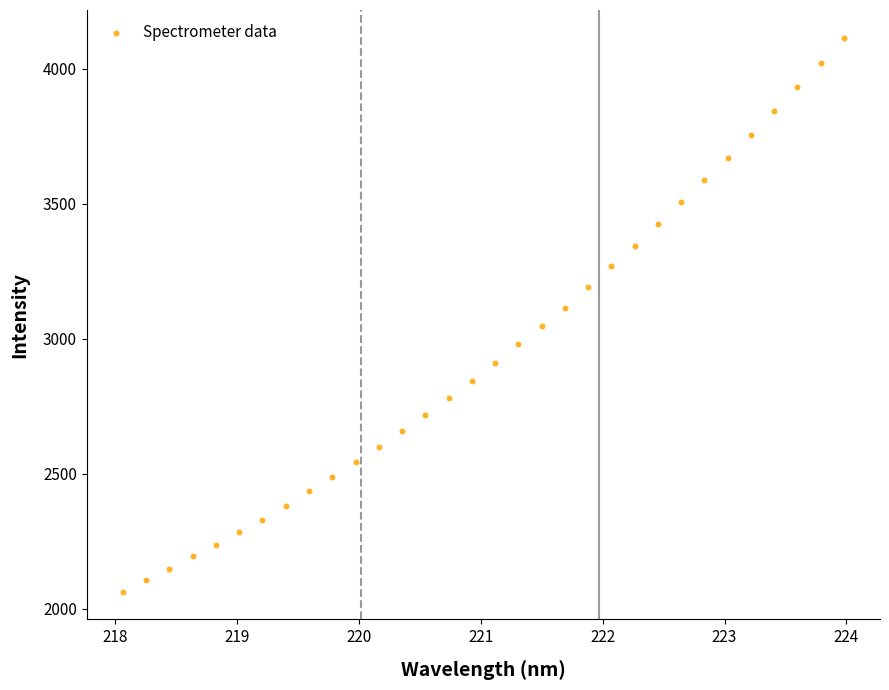

What is the range of Y values (max minus min)?

2052.7